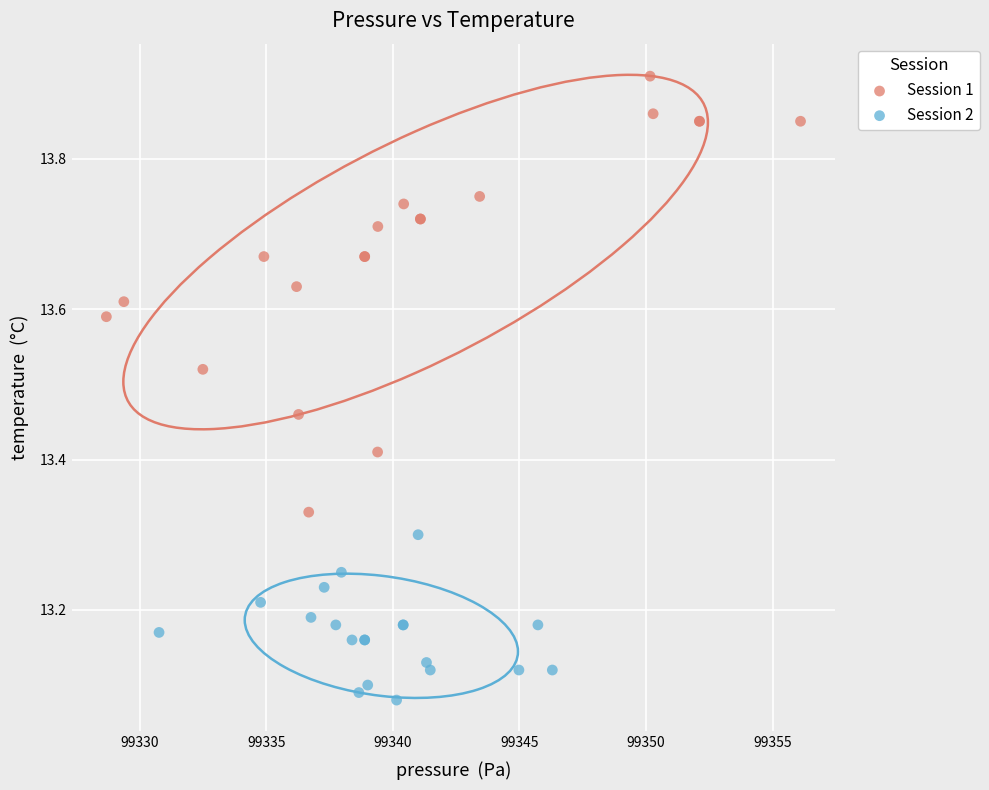

Which series reaches the minimum Y coordinate?

Session 2